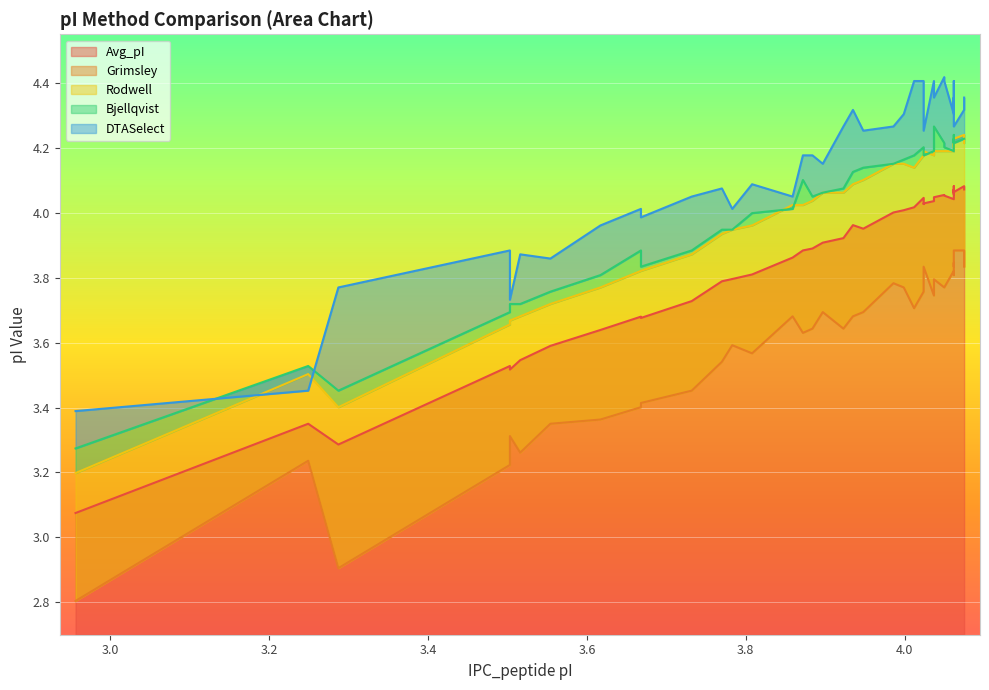

What is the smallest value displayed?

3.1